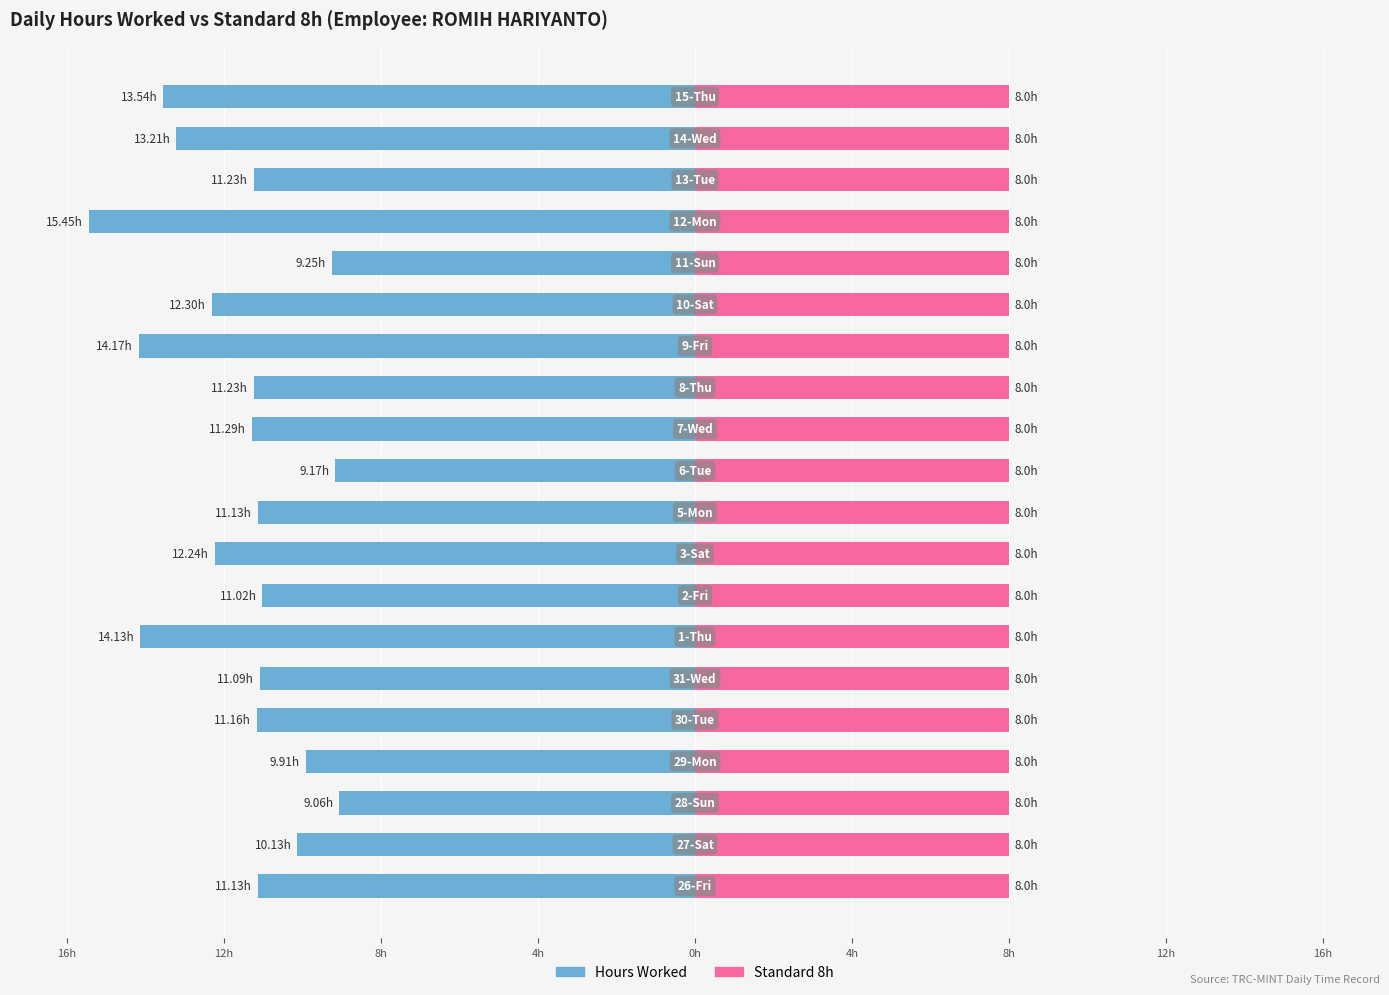

Which series has the widest spread of values?

Hours Worked